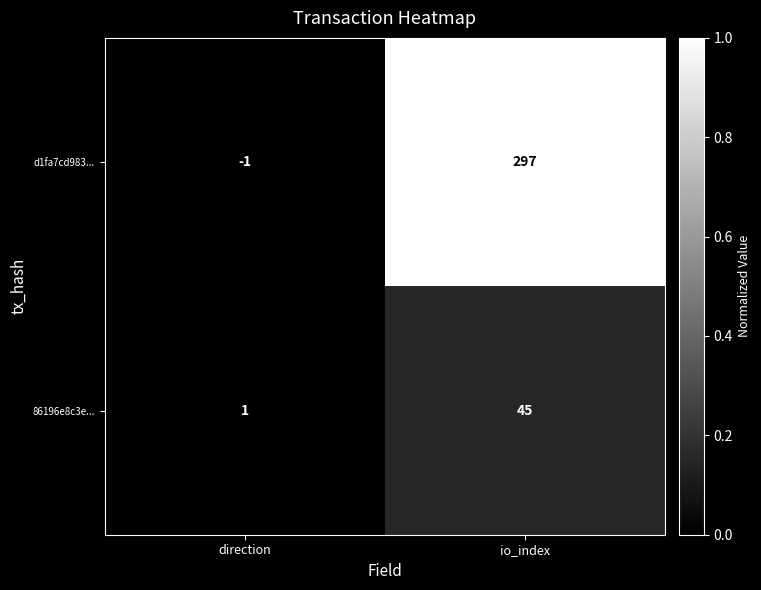

List the series in order of their overall mean, lowest first.

86196e8c3e..., d1fa7cd983...